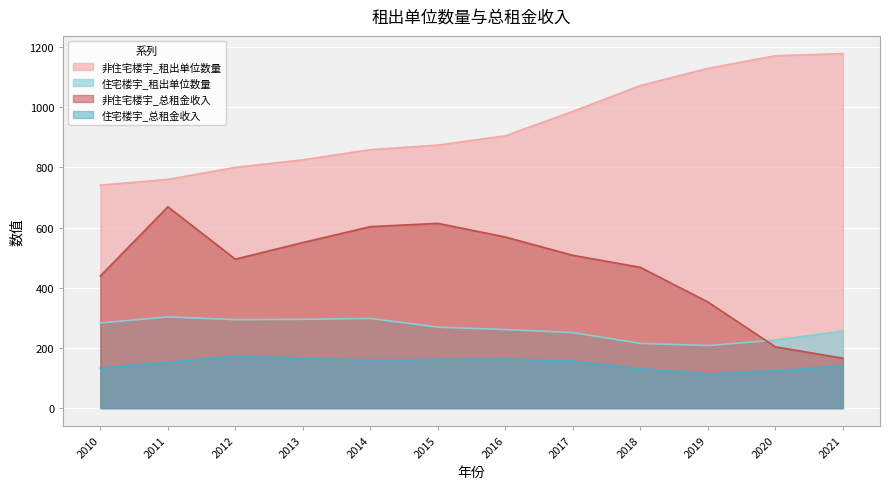

Reading right to left, what are all the values shown in this chart?

非住宅楼宇_租出单位数量: 2021=1178.0	2020=1171.0	2019=1129.0	2018=1072.0	2017=986.0	2016=905.0	2015=874.0	2014=859.0	2013=825.0	2012=800.0	2011=760.0	2010=741.0
住宅楼宇_租出单位数量: 2021=256.0	2020=226.0	2019=208.0	2018=215.0	2017=251.0	2016=261.0	2015=269.0	2014=298.0	2013=295.0	2012=294.0	2011=303.0	2010=283.0
非住宅楼宇_总租金收入: 2021=165.7	2020=203.6	2019=352.6	2018=467.8	2017=507.7	2016=568.5	2015=614.0	2014=603.0	2013=550.2	2012=495.0	2011=669.0	2010=439.1
住宅楼宇_总租金收入: 2021=140.9	2020=124.1	2019=113.4	2018=130.9	2017=155.8	2016=163.3	2015=161.6	2014=159.9	2013=164.7	2012=173.0	2011=151.9	2010=133.0